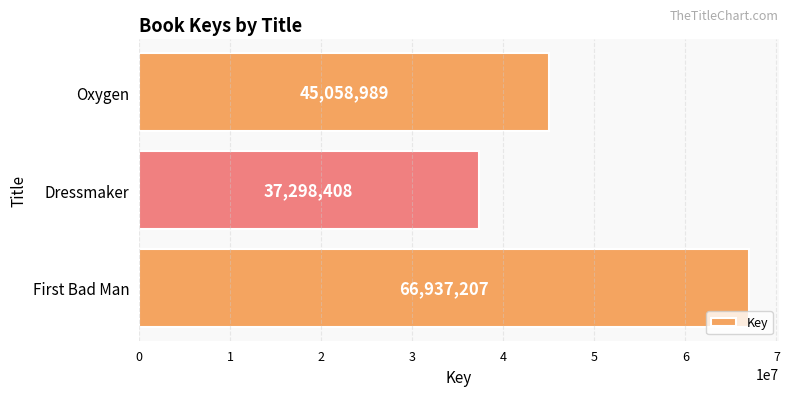

Reading bottom to top, list all the values displayed in this chart.

66937207	37298408	45058989